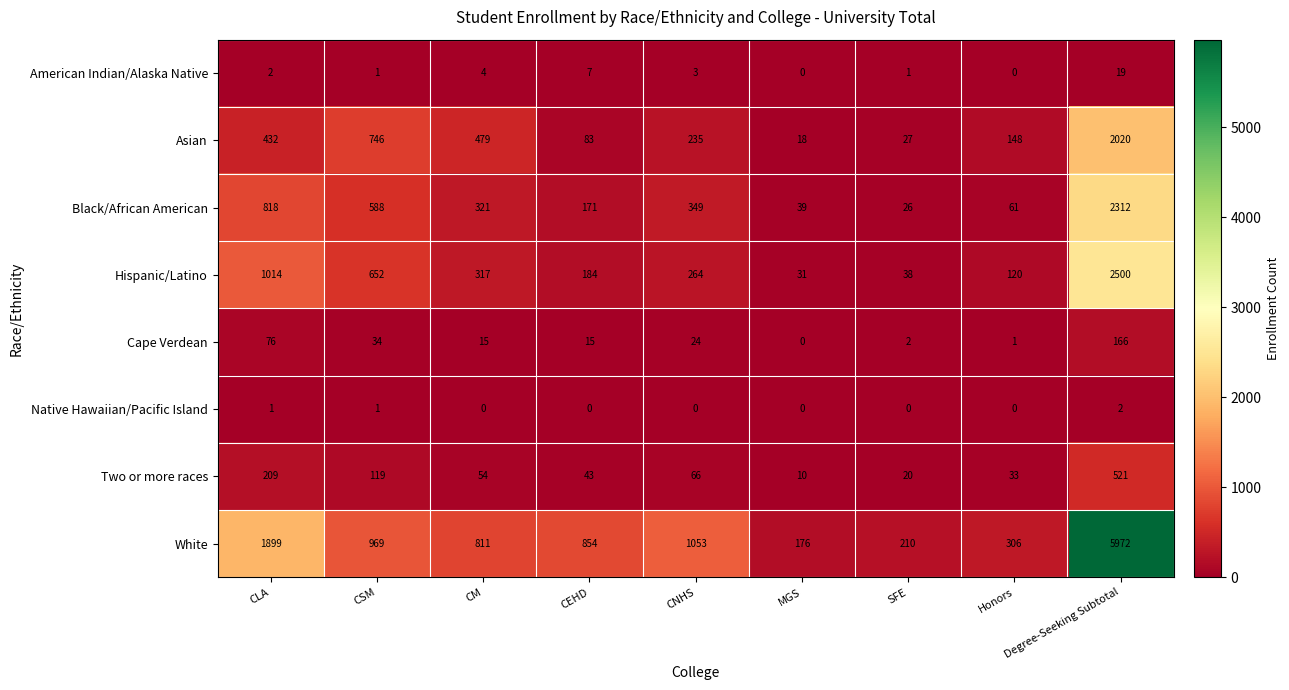

How many categories are shown in the chart?

9